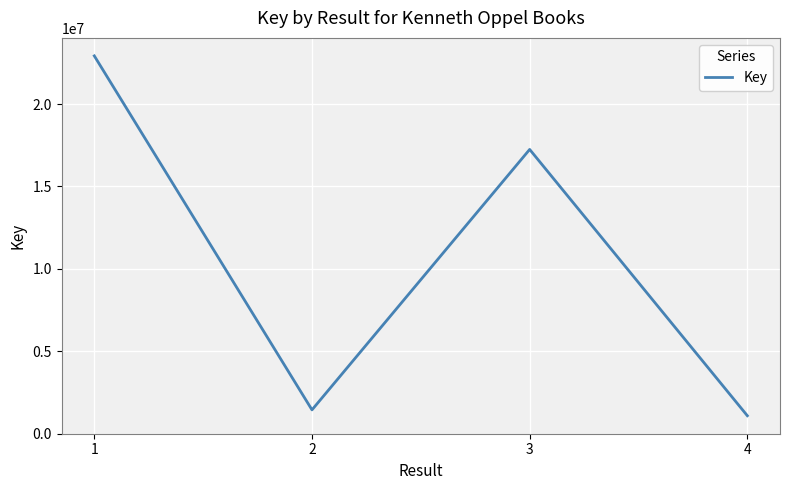

How many interior local peaks (higher than both neighbors) does the data have?

1